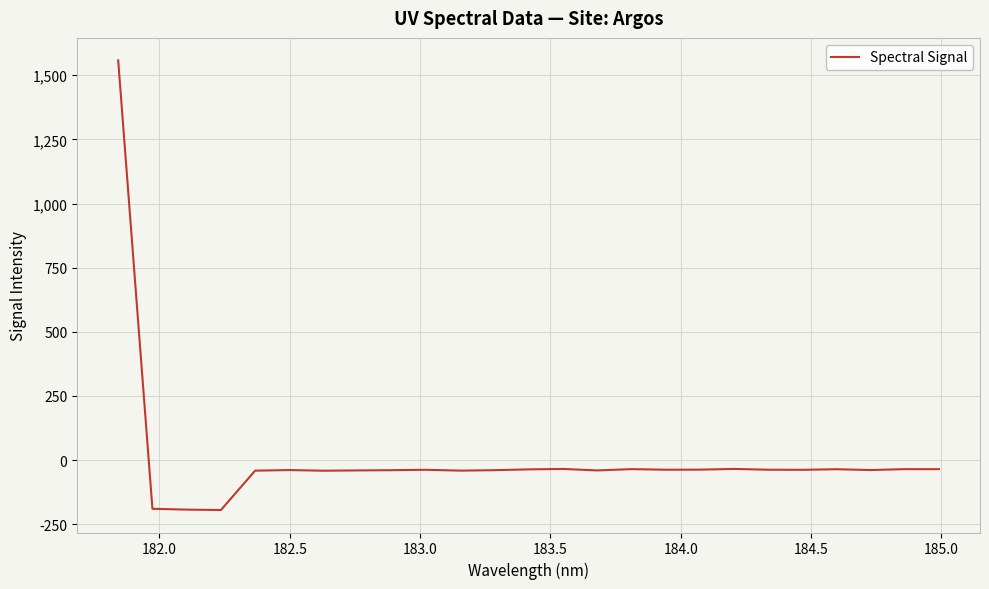

How many values exceed -37?

8